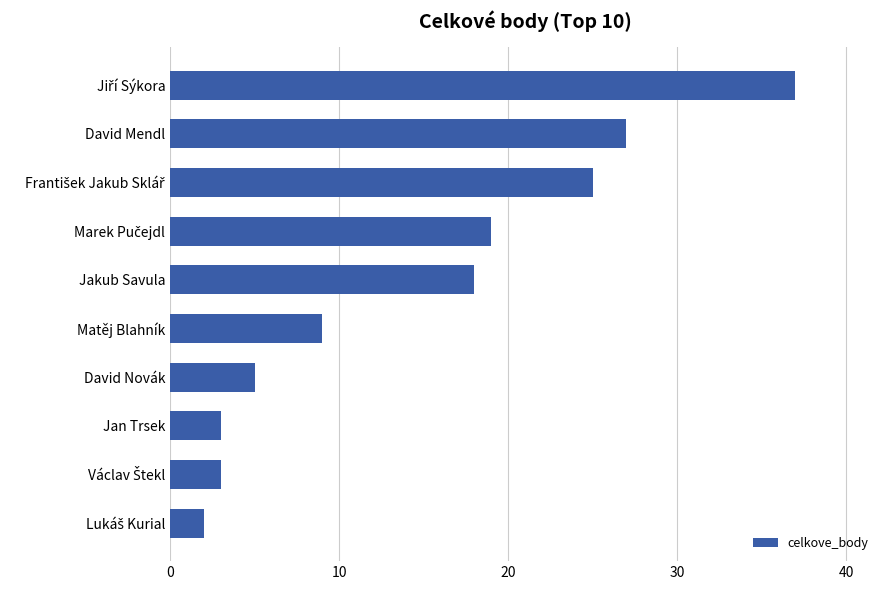

How many bars are there in total?

10